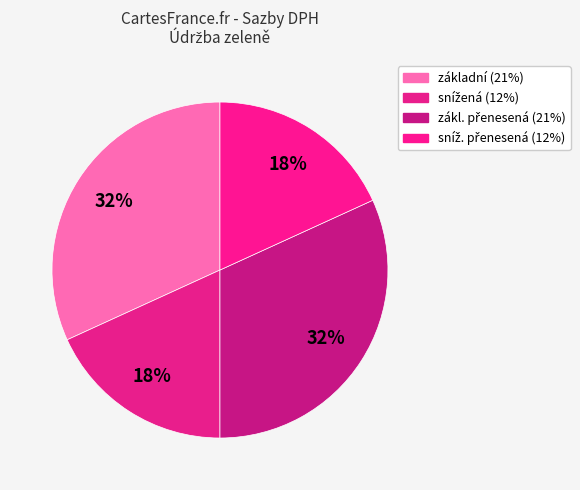

Count the number of slices in the pie.

4